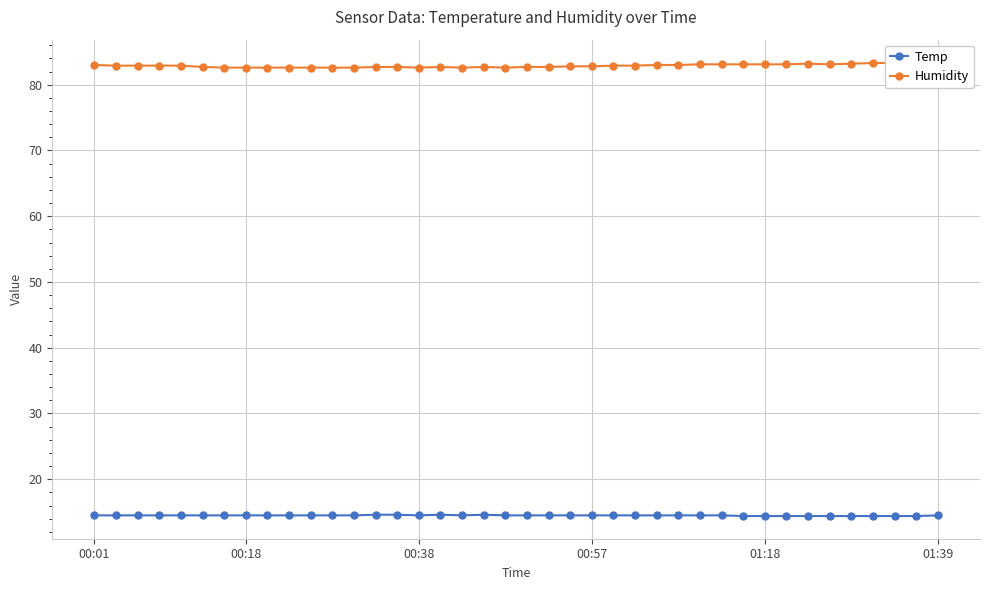

What is the highest value of the Temp series?

14.6